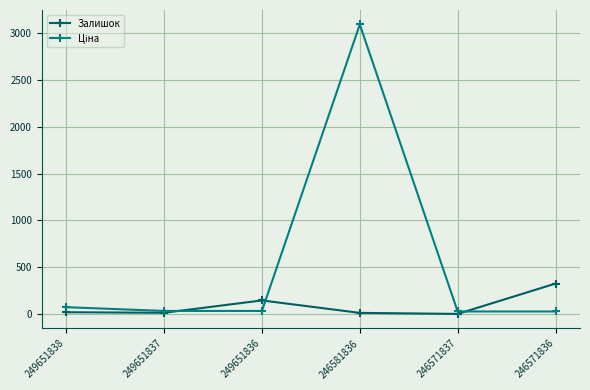

In Залишок, how many points are higher than both neighbors (excluding endpoints)?

1